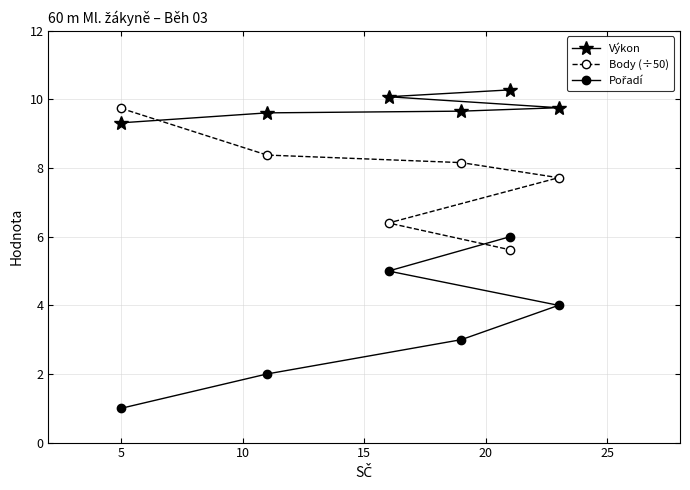

List the series in order of their peak value, highest first.

Výkon, Body (÷50), Pořadí